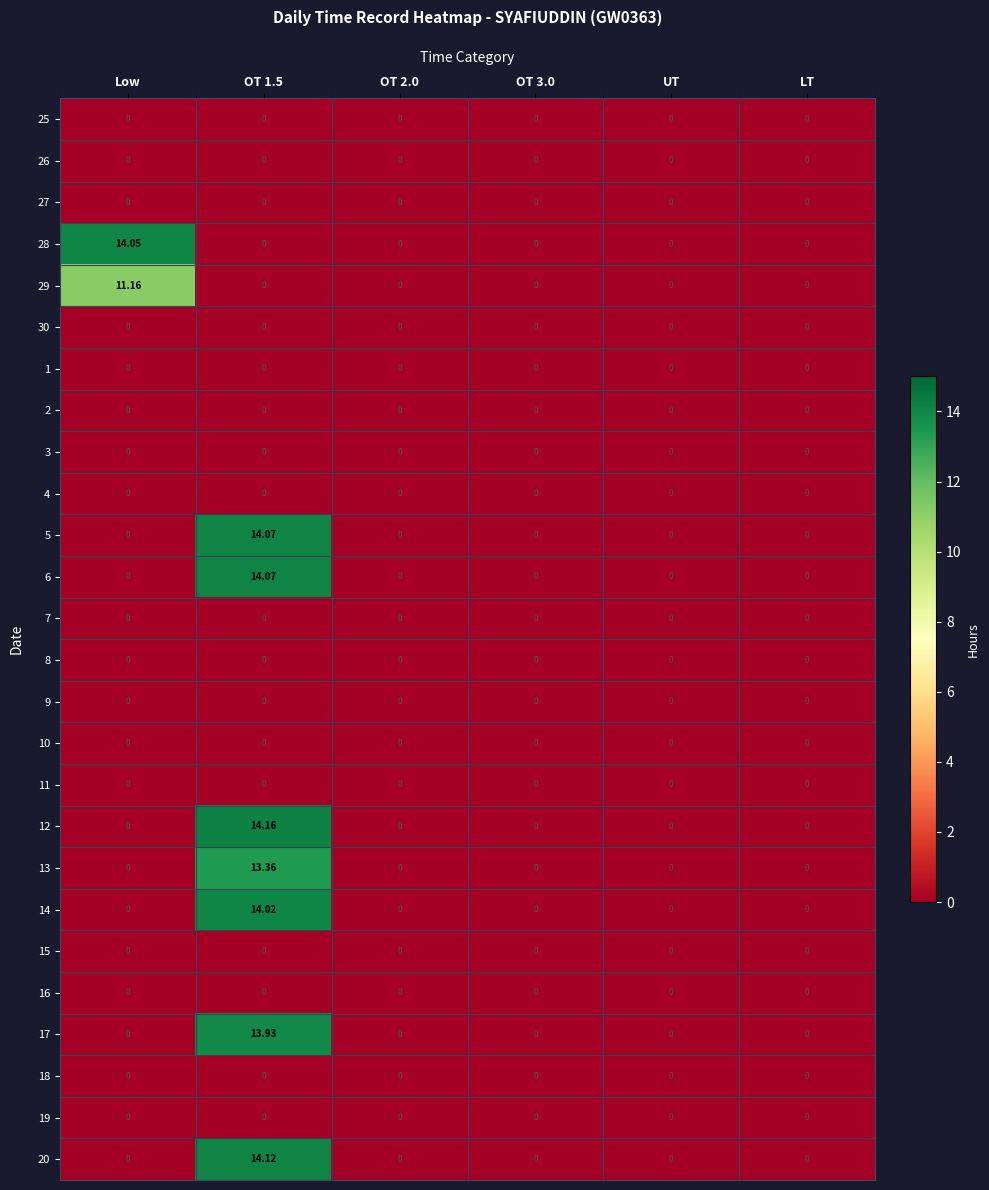

Which series changed the most between OT 3.0 and UT?

25